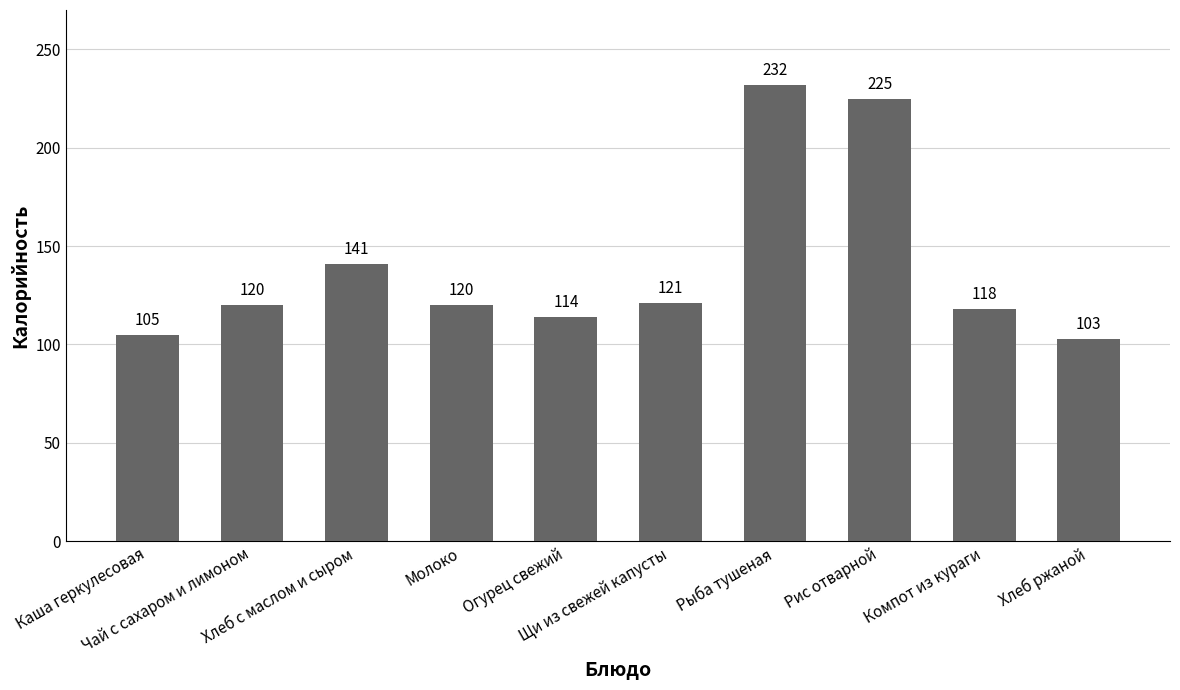

Which has a higher value, Рыба тушеная or Хлеб с маслом и сыром?

Рыба тушеная